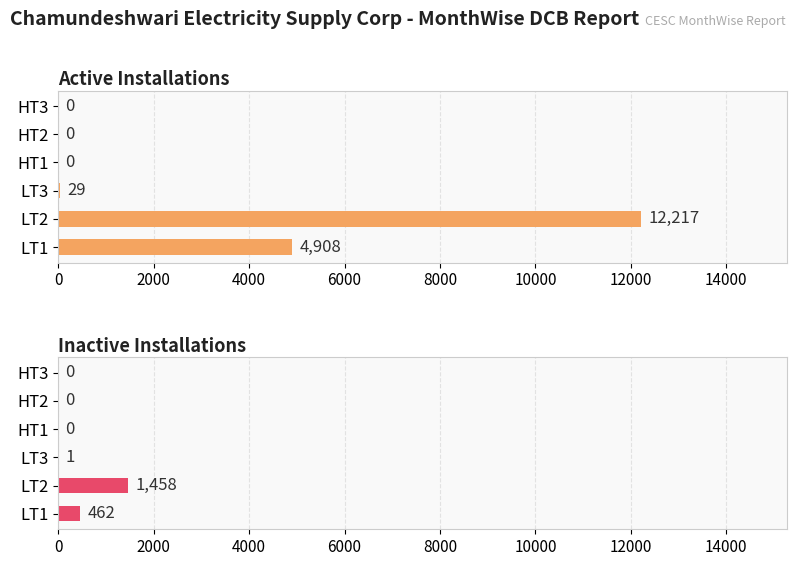

How many bars are there in total?

12